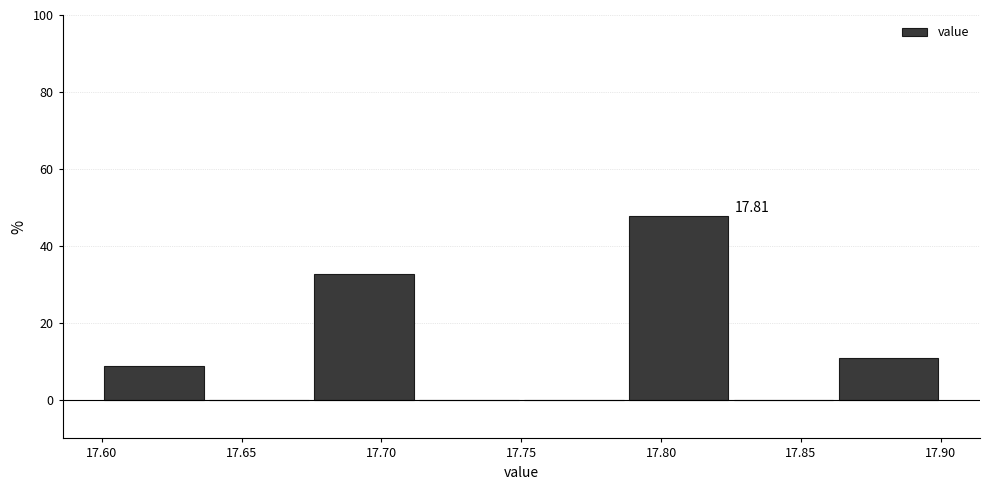

Which range on the x-axis has the tallest bar?

17.790 to 17.825